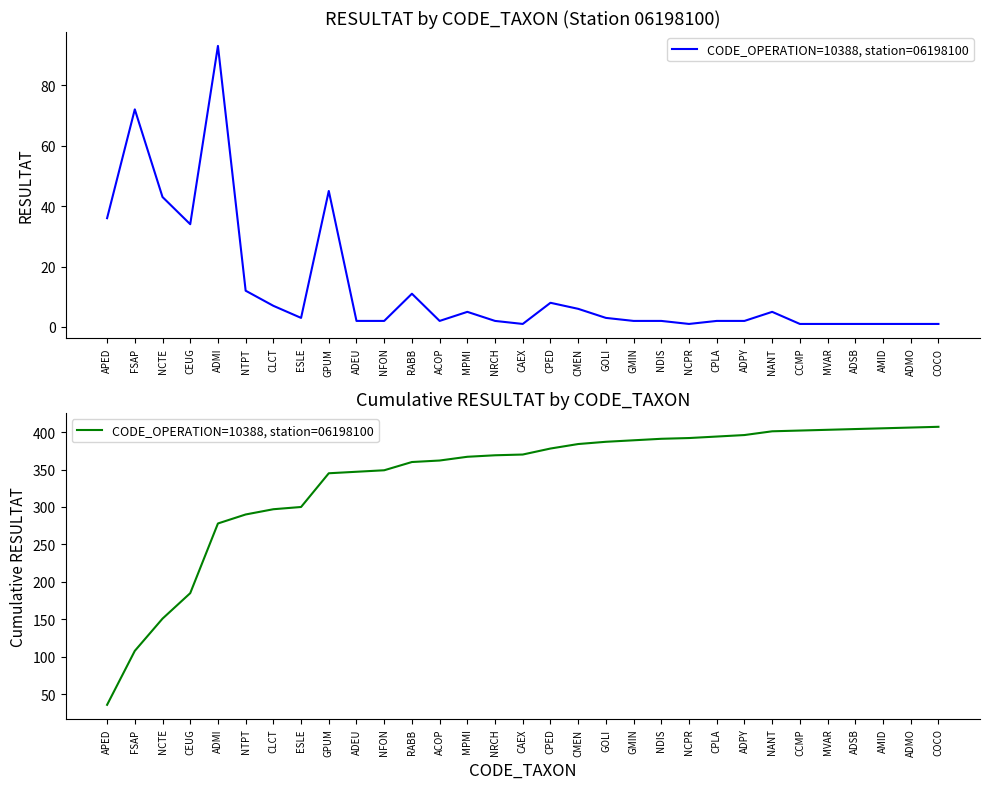

What is the sum of all values?

10453